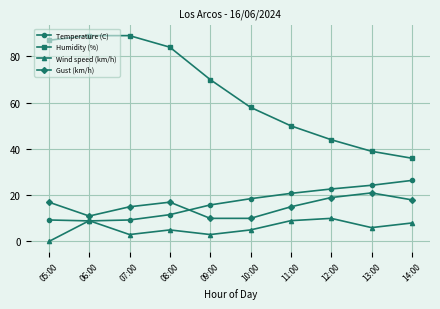

The value of Temperature (C) at 13:00 is 13.7. True or false?

False